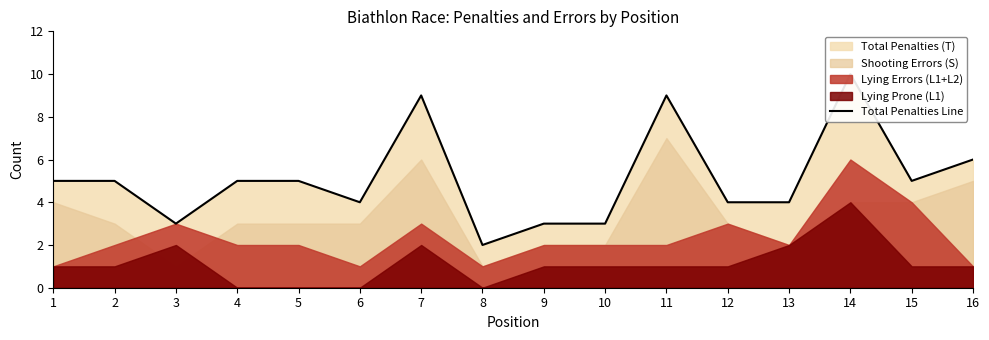

Rank the categories by value from highest to lowest.

14, 7, 11, 16, 1, 2, 4, 5, 15, 6, 12, 13, 3, 9, 10, 8